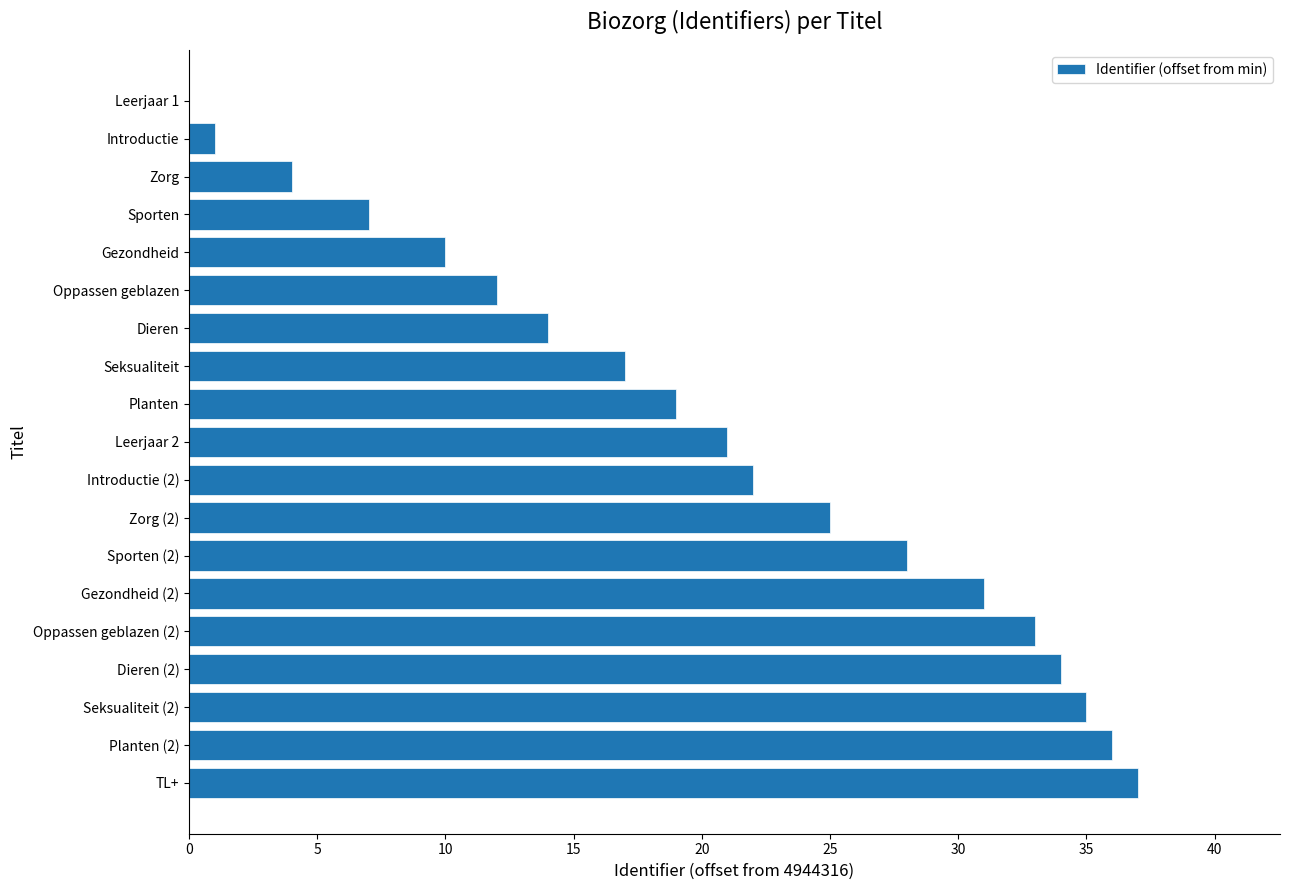

What is the approximate value at Introductie (2)?

22